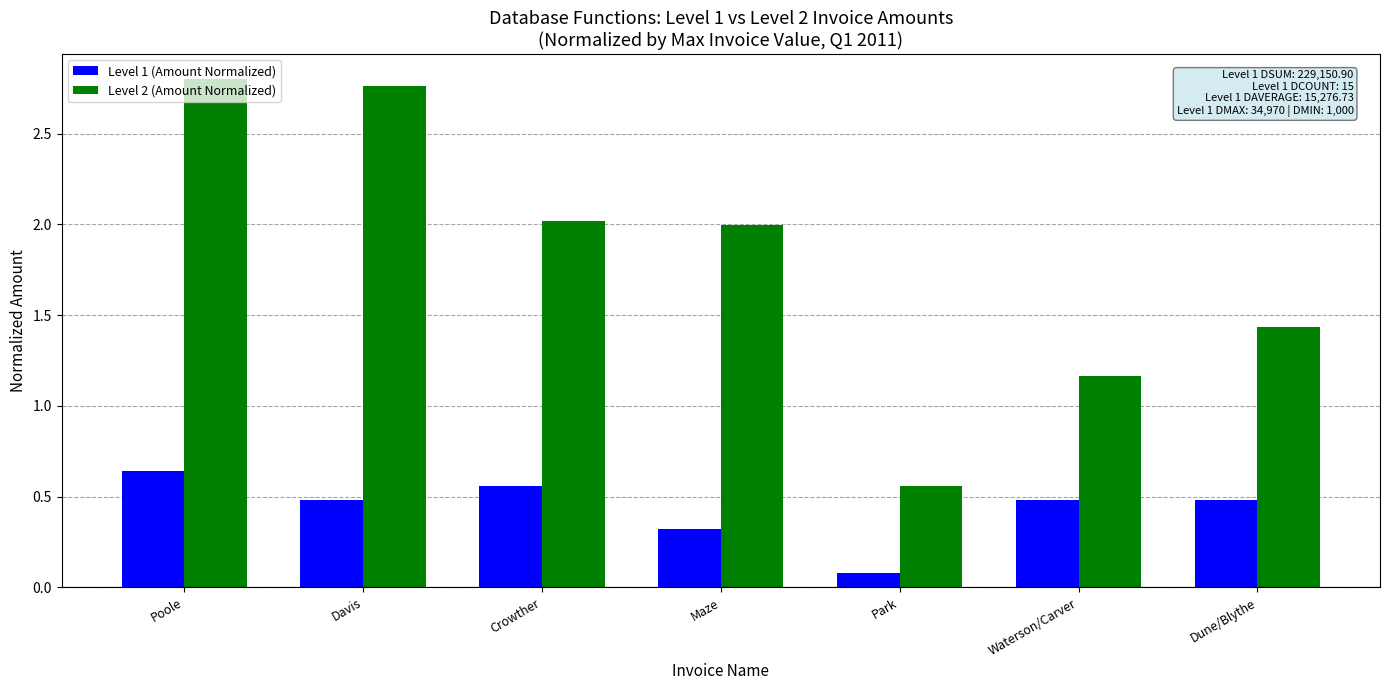

The value of Level 2 (Amount Normalized) at Davis is 1.2. True or false?

False